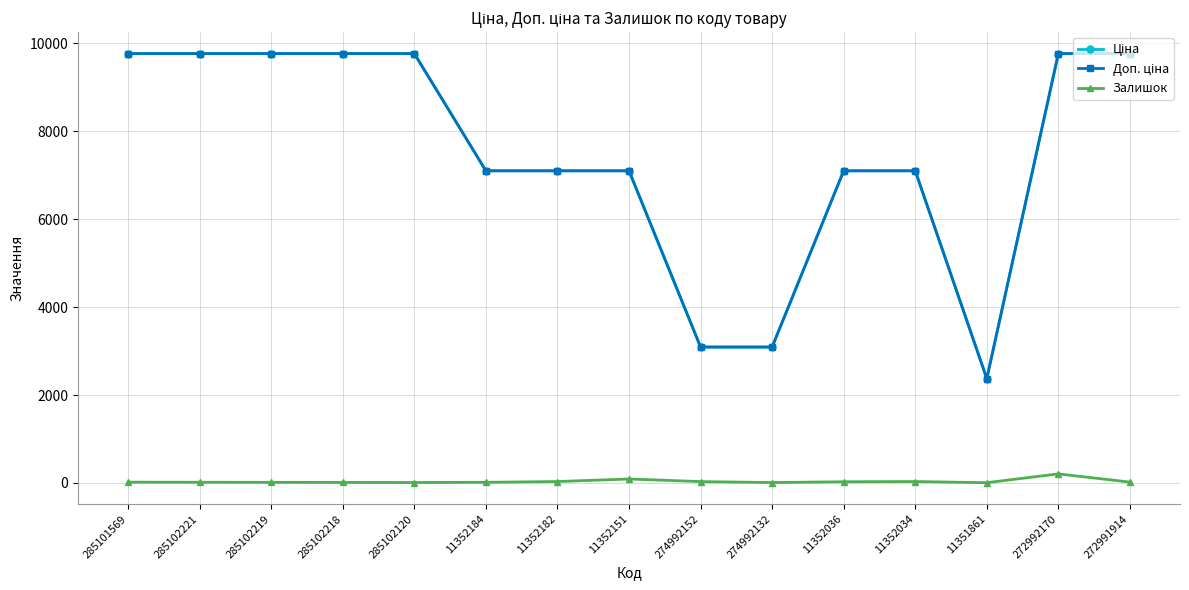

At how many categories does at least one series exceed 8191?

7